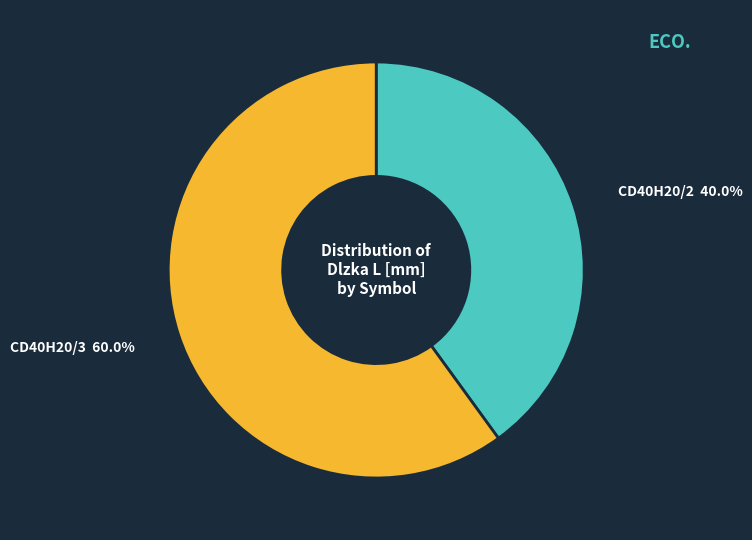

Count the number of slices in the pie.

2